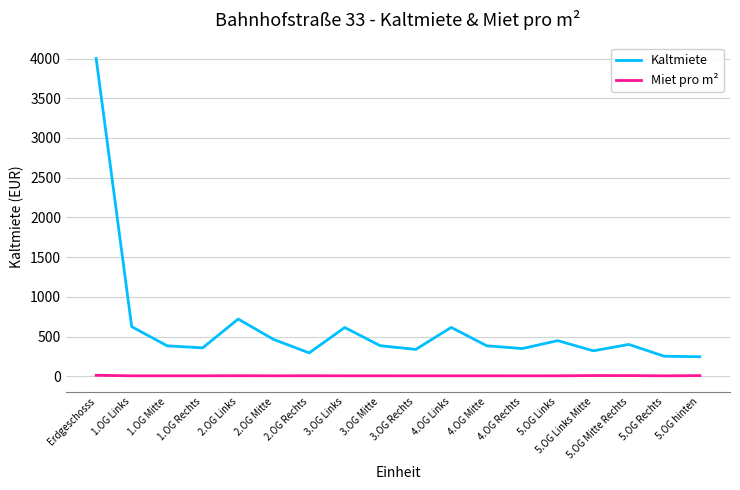

At which category does the chart reach its peak across all series?

Erdgeschosss